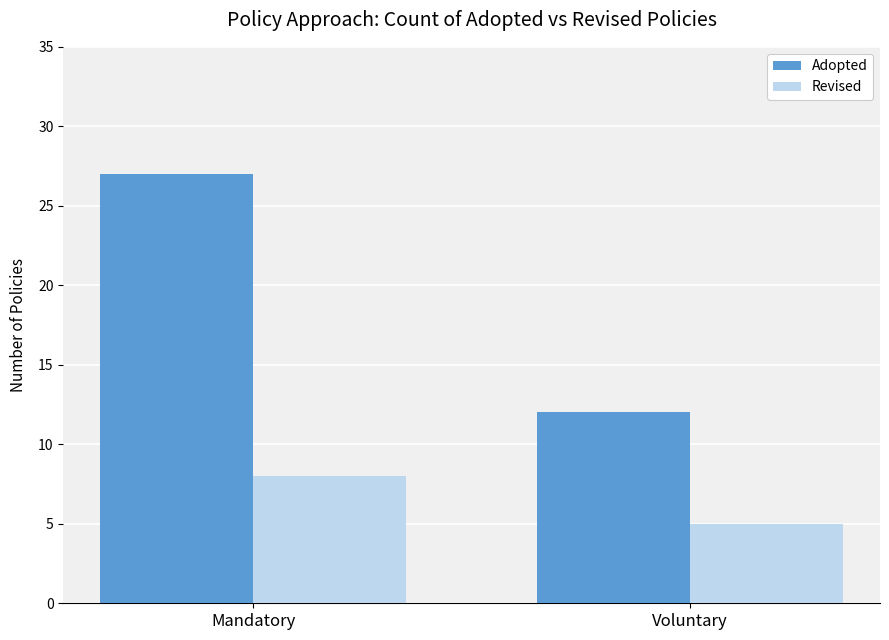

At which label does Adopted reach its minimum?

Voluntary